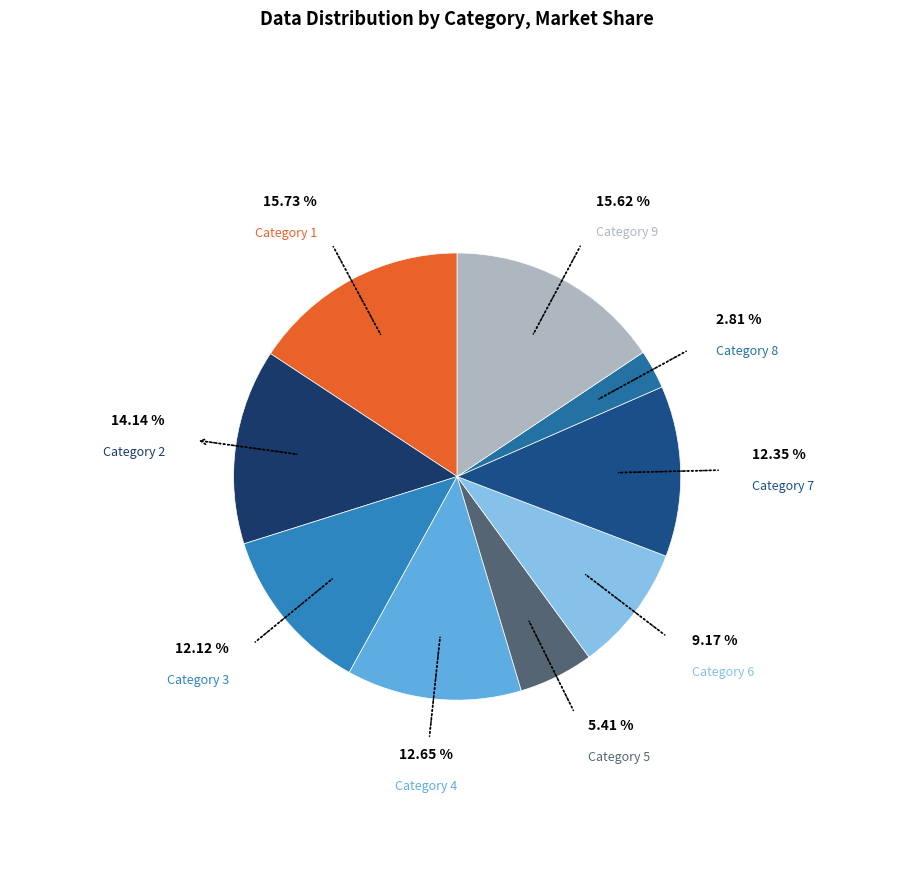

Count the number of slices in the pie.

9